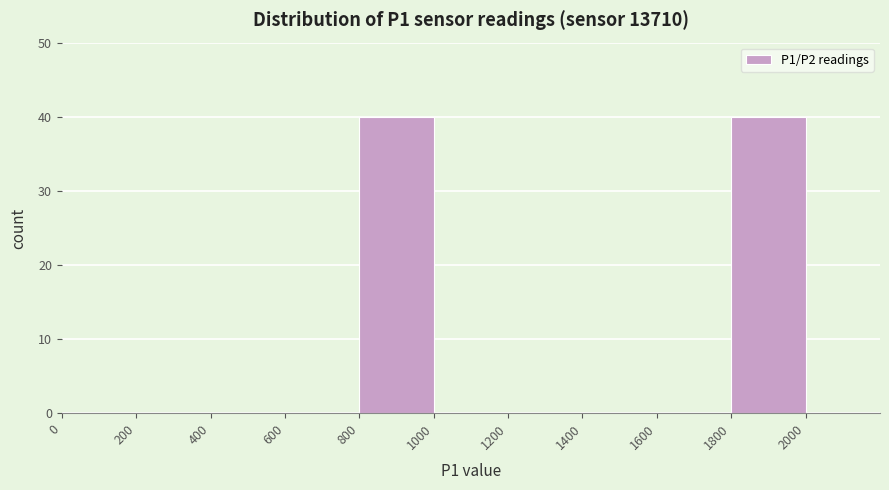

Reading left to right, transcribe this chart: for each bar, give the range it covers on the x-axis and its height. The values are not printed on the chart, so give them approximately, as read against the axis.

0 to 200: 0
200 to 400: 0
400 to 600: 0
600 to 800: 0
800 to 1000: 40
1000 to 1200: 0
1200 to 1400: 0
1400 to 1600: 0
1600 to 1800: 0
1800 to 2000: 40
2000 to 2200: 0